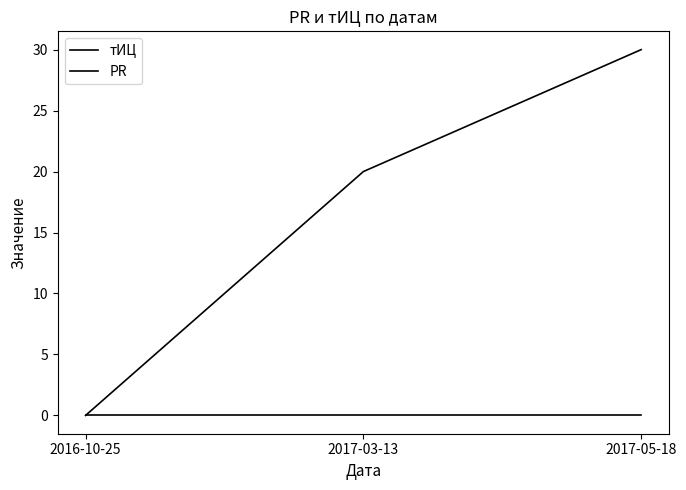

Which series changed the most between 2016-10-25 and 2017-03-13?

тИЦ